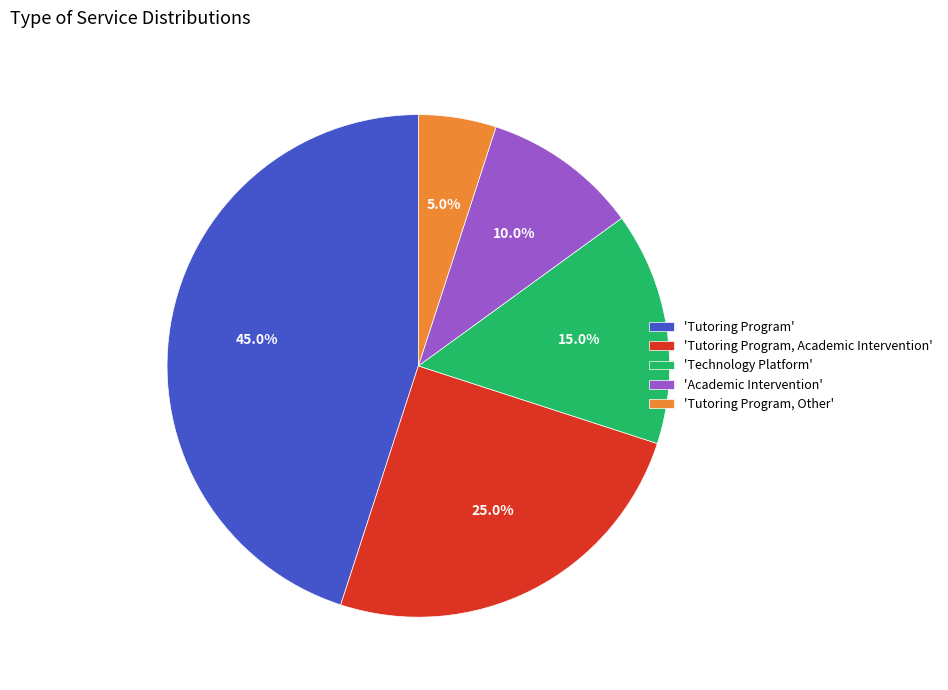

How much of the chart is everything except 'Academic Intervention'?

90.0%